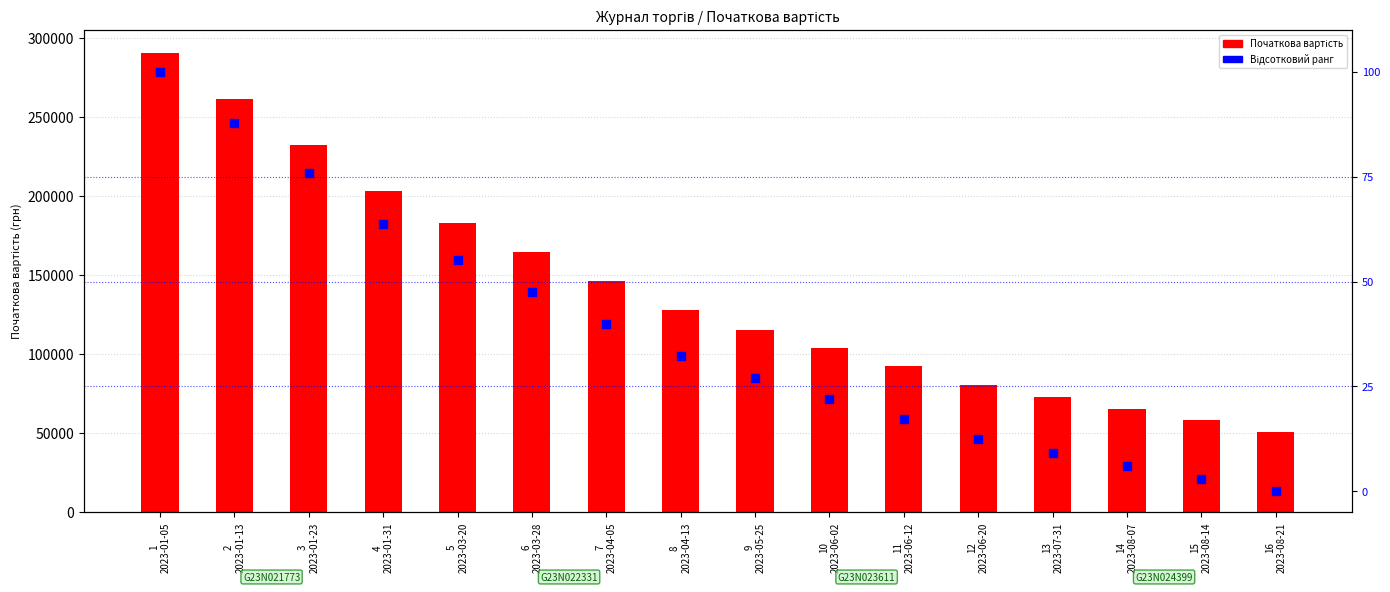

What are all the series names shown in the legend?

Початкова вартість, Зміна вартості (%)